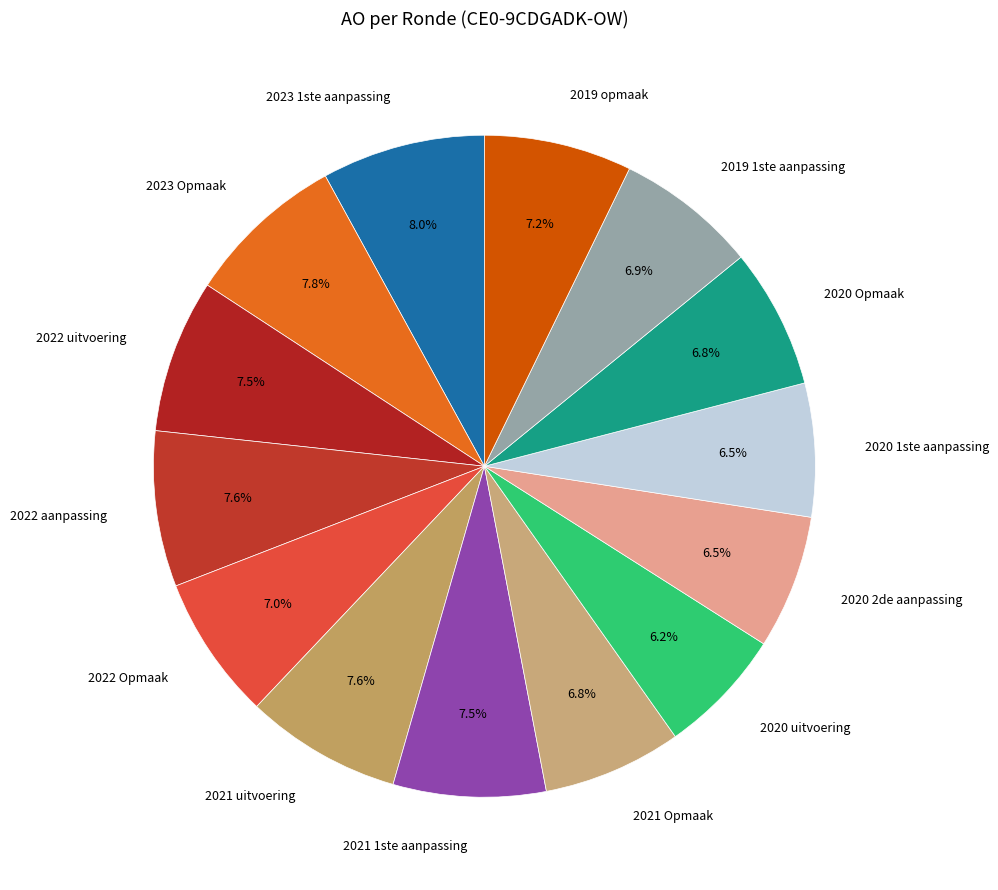

Is 2022 uitvoering the majority of the pie?

No